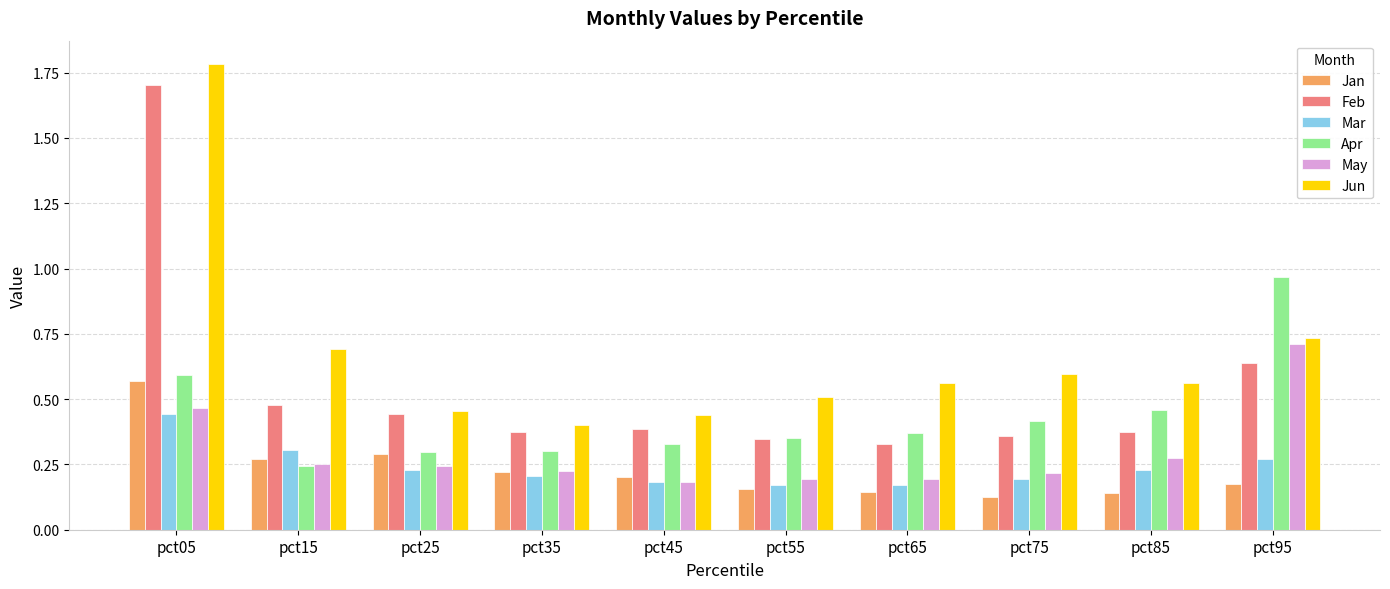

Rank the series by their maximum value, from lowest to highest.

Mar, Jan, May, Apr, Feb, Jun